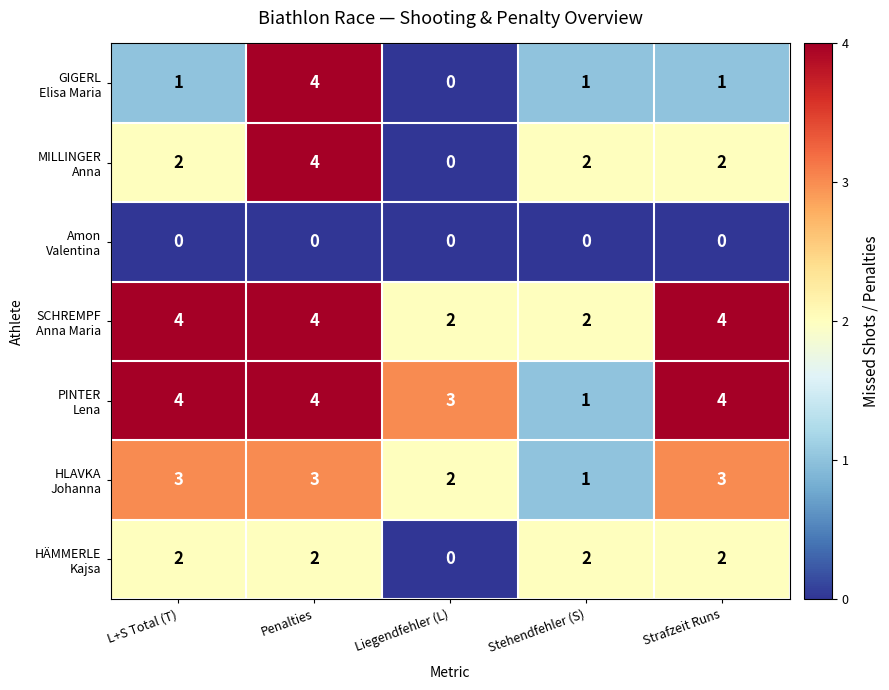

What is the total value across all series at L+S Total (T)?

16